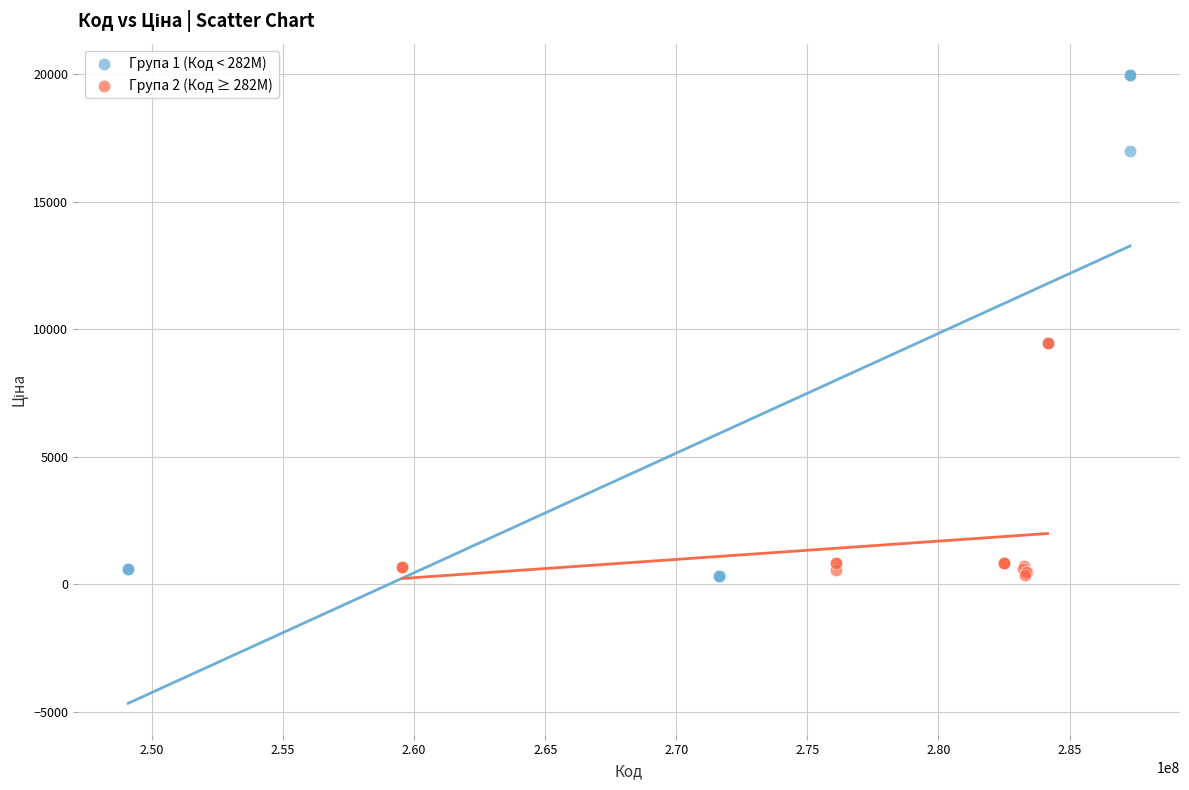

Which series reaches the maximum Y coordinate?

Група 1 (Код < 282М)